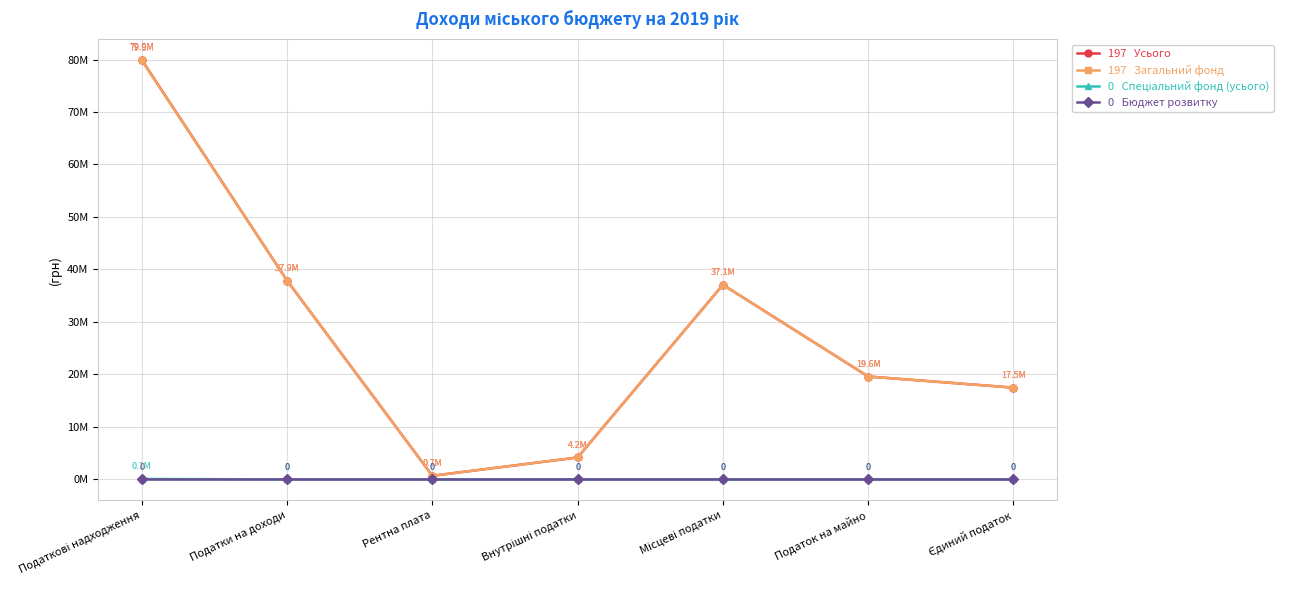

What is the spread (max minus min) of values at Місцеві податки?

37082204